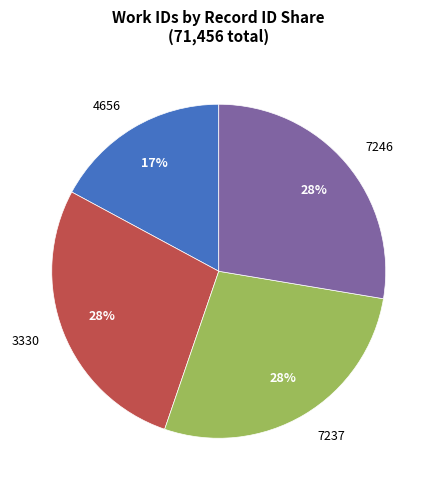

What percentage is the 7246 slice, to the nearest percent?

28%